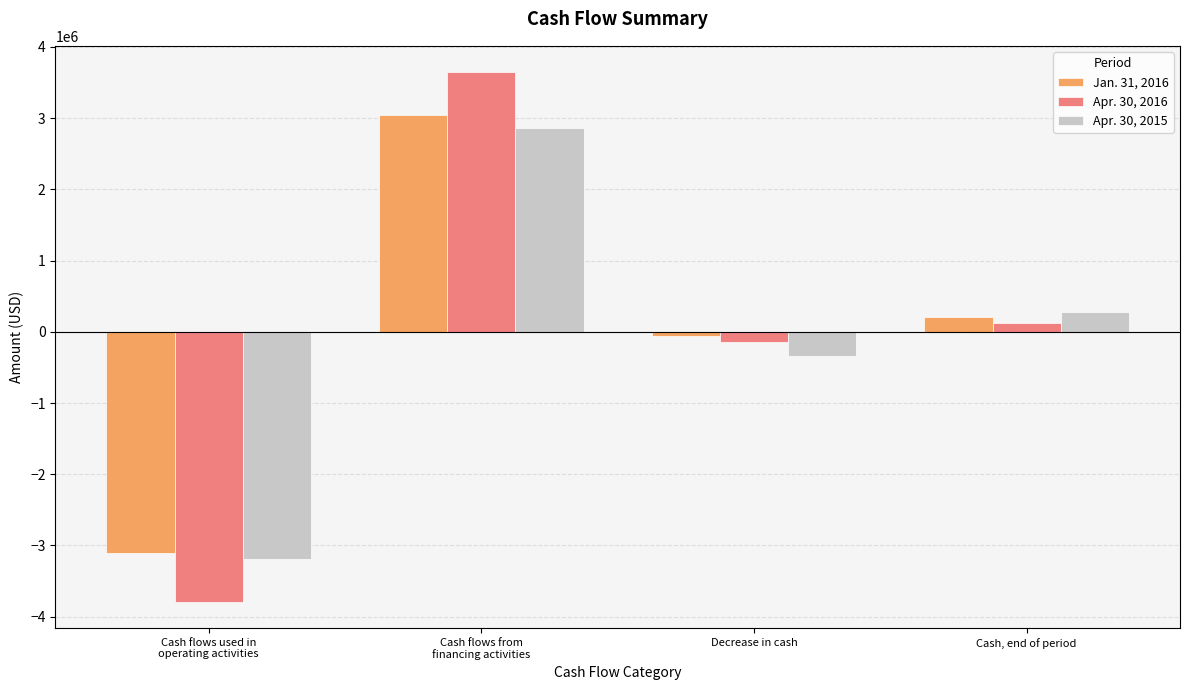

Which category has the lowest value in the Jan. 31, 2016 series?

Cash flows used in
operating activities